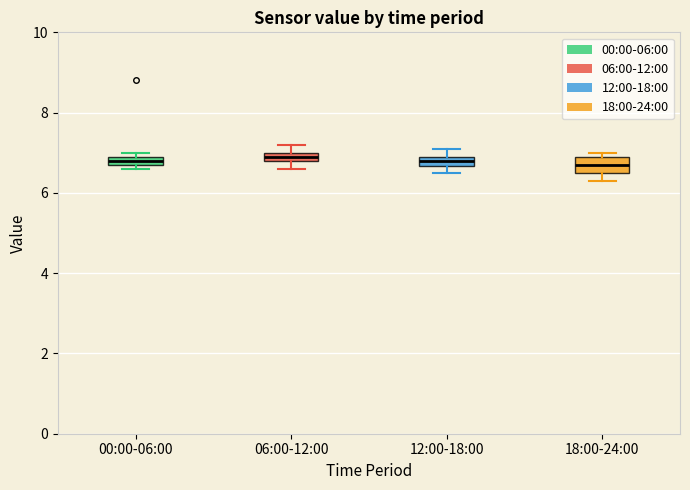

Where does the median line of the box for 12:00-18:00 sit on the y-axis? The values are not printed on the chart, so give them approximately, as read against the axis.

6.8